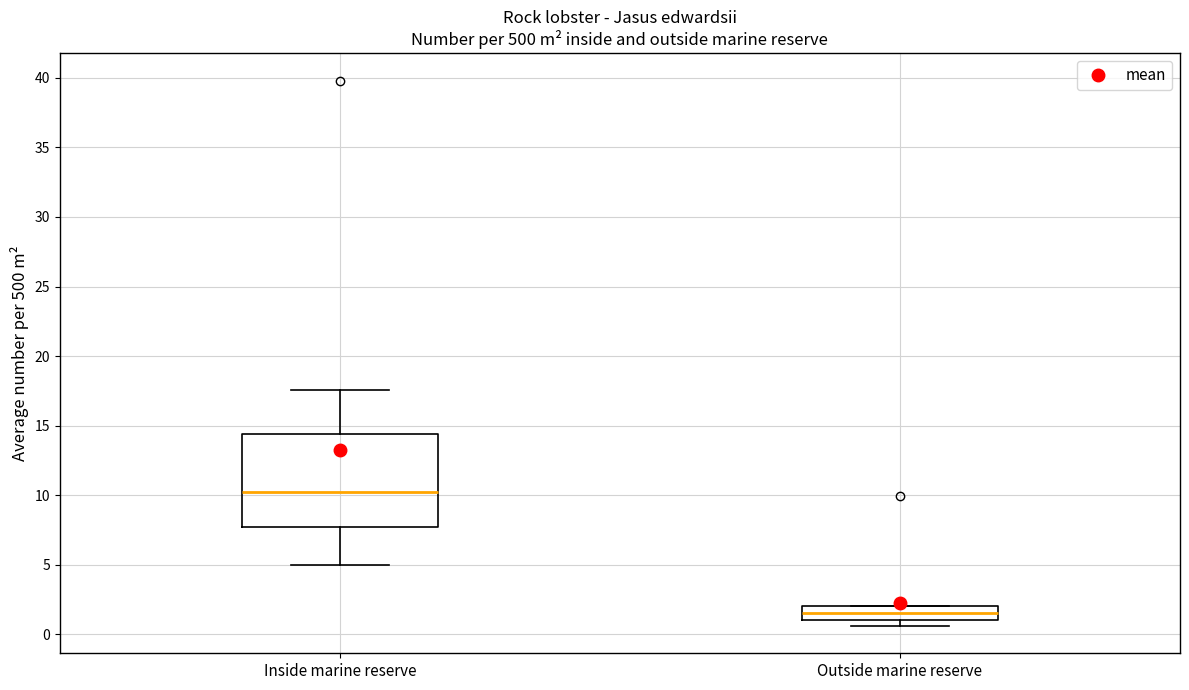

Where does the lower whisker of the box for Inside marine reserve end on the y-axis? The values are not printed on the chart, so give them approximately, as read against the axis.

5.0